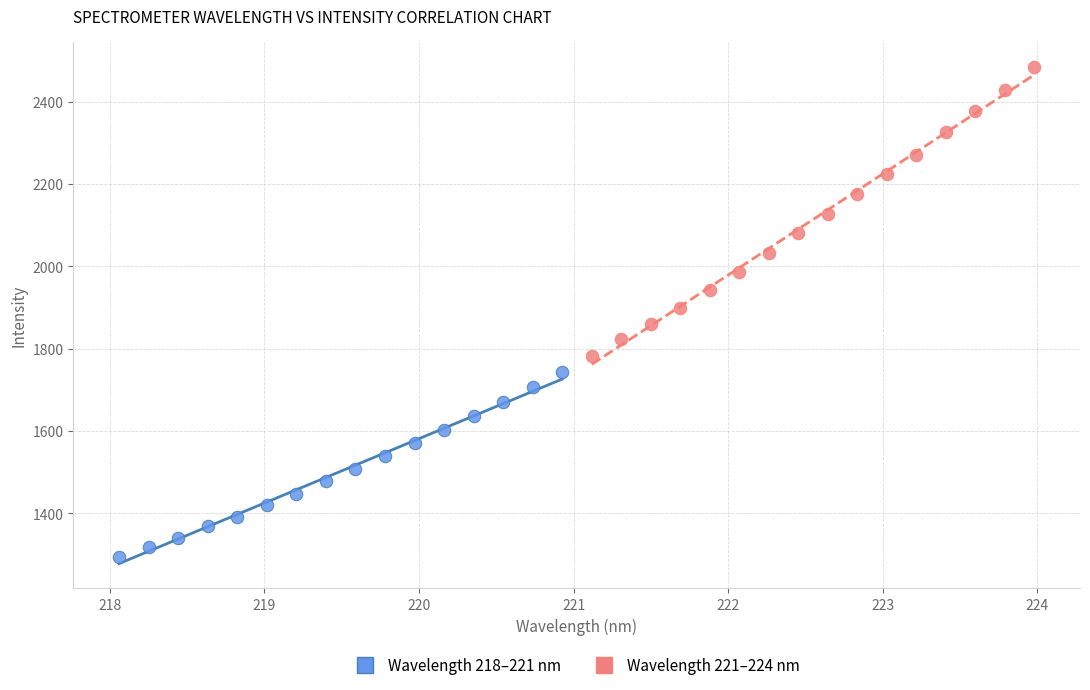

Which series contains the lowest Y value?

Wavelength 218–221 nm